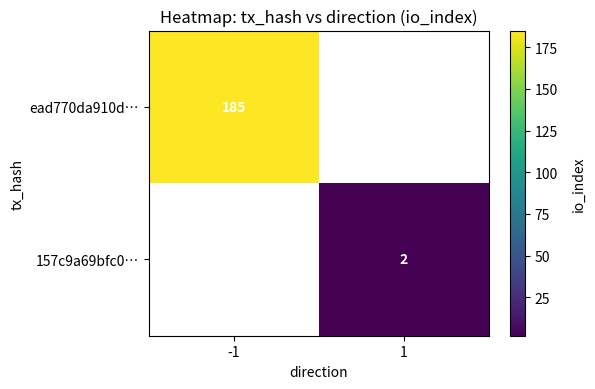

At which category does the chart reach its peak across all series?

-1